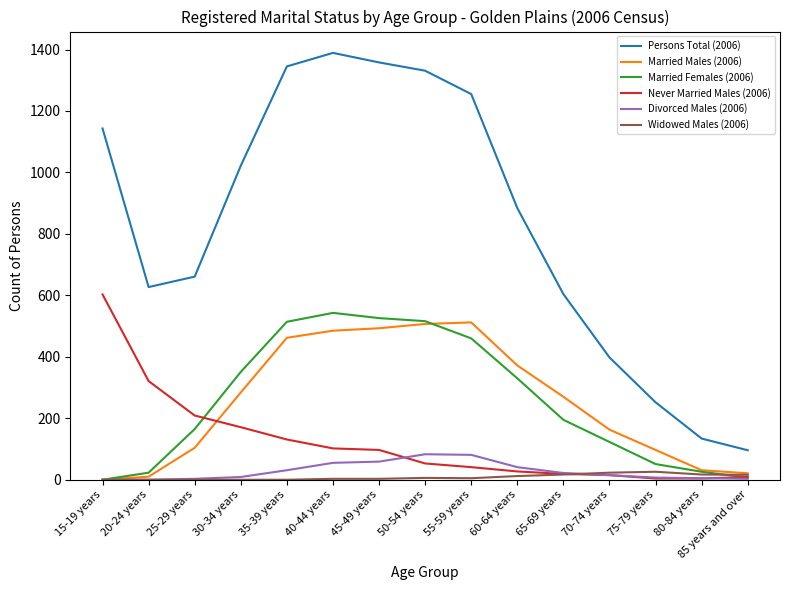

Which series has the largest range (max minus min)?

Persons Total (2006)